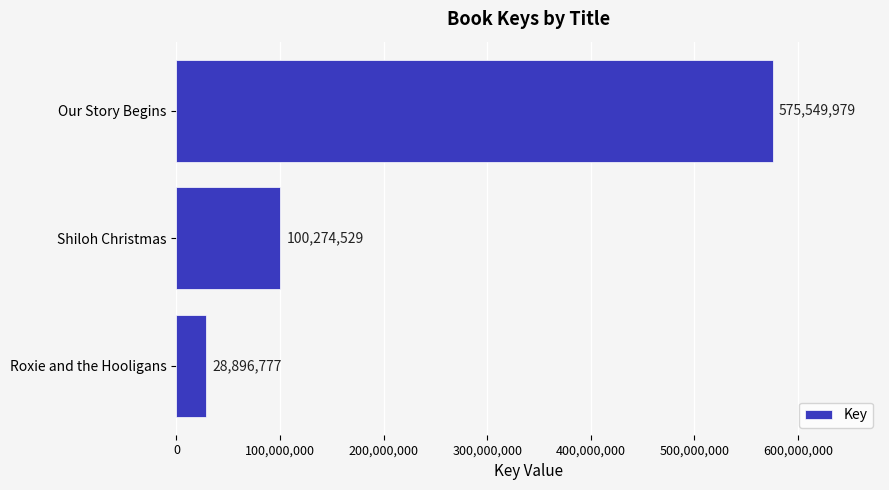

List the labels in order of value, smallest first.

Roxie and the Hooligans, Shiloh Christmas, Our Story Begins